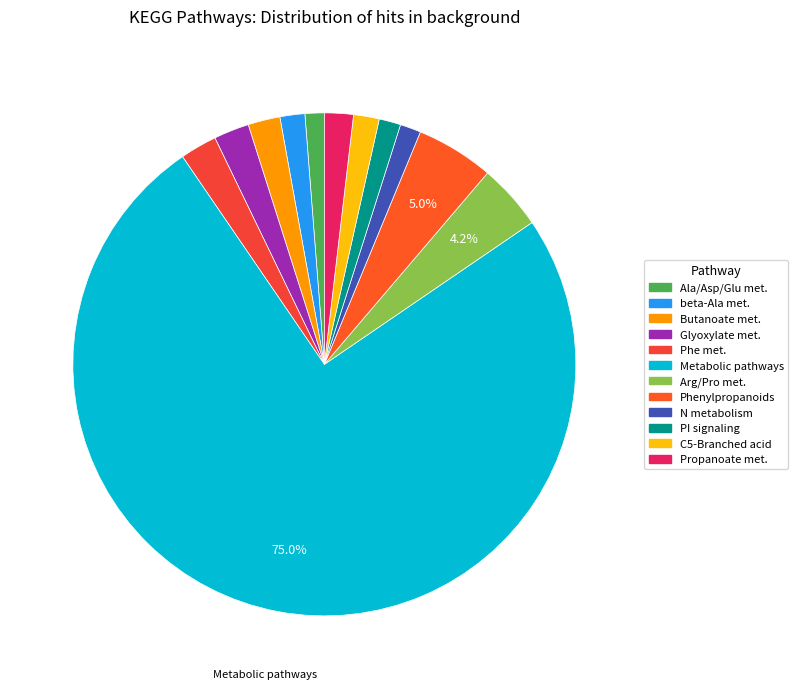

Count the number of slices in the pie.

12